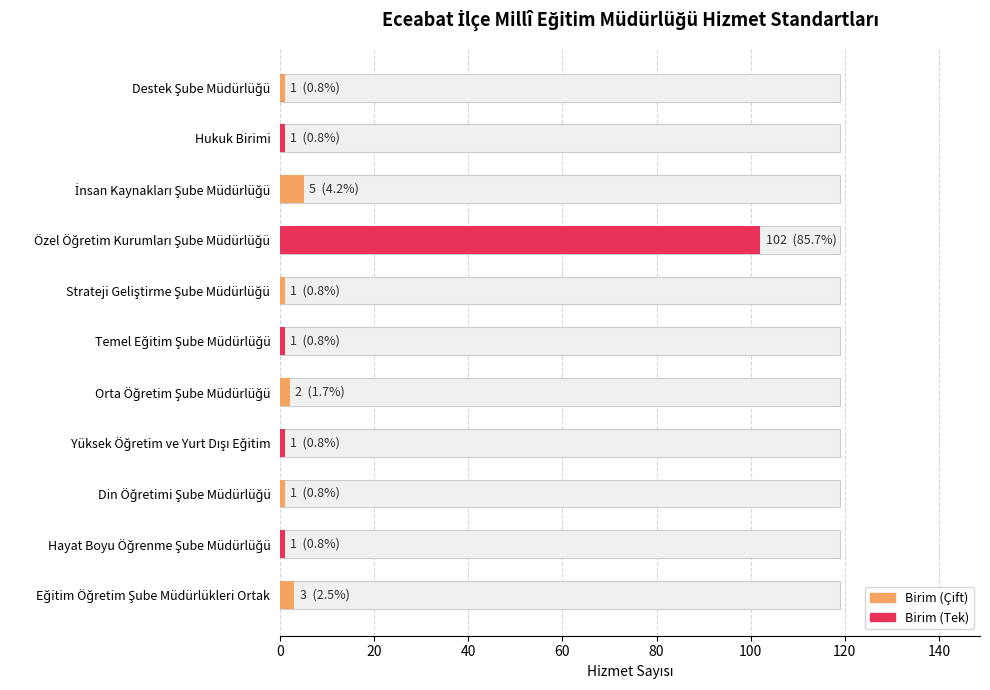

What is the difference between the maximum and minimum values?

101